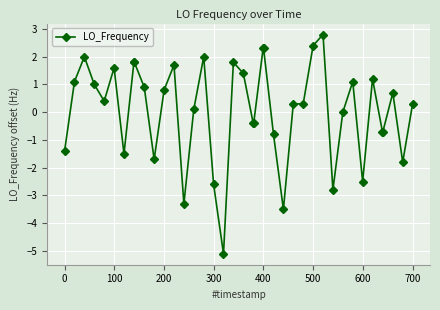

Reading right to left, list all the values displayed in this chart.

0.3	-1.8	0.7	-0.7	-0.7	1.2	-2.5	1.1	0.0	-2.8	2.8	2.4	0.3	0.3	-3.5	-0.8	2.3	2.3	-0.4	-0.4	1.4	1.8	-5.1	-2.6	2.0	0.1	-3.3	1.7	0.8	-1.7	0.9	1.8	1.8	-1.5	1.6	0.4	1.0	2.0	1.1	-1.4